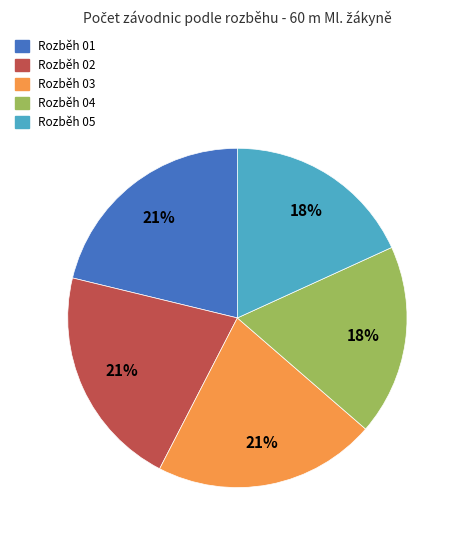

To the nearest percent, what is the average slice percentage?

20%